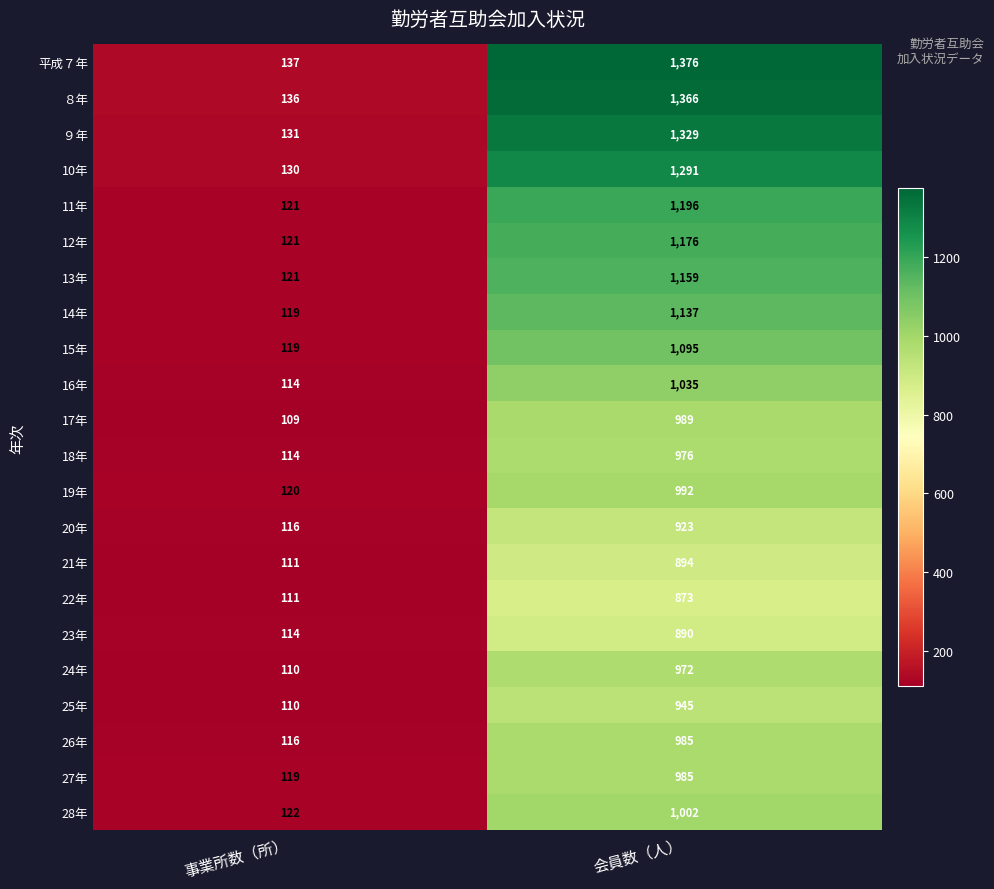

List the labels in order of 24年 value, smallest first.

事業所数（所）, 会員数（人）